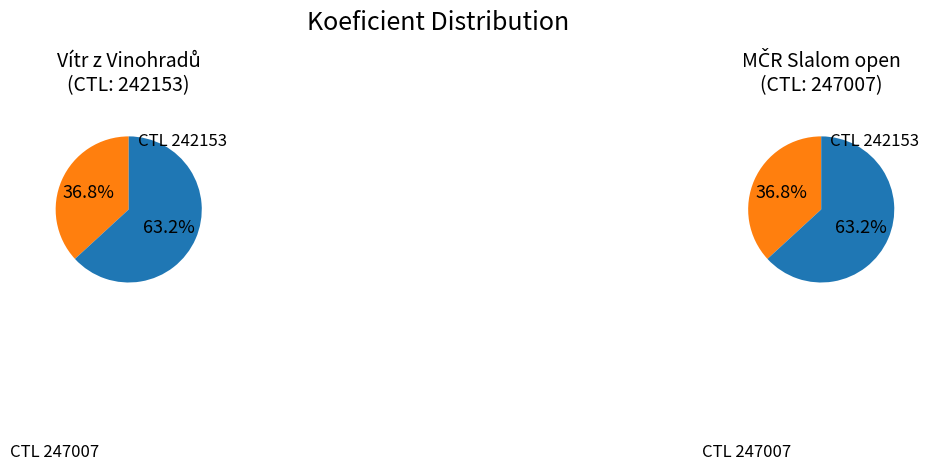

How many slices are in this pie chart?

2